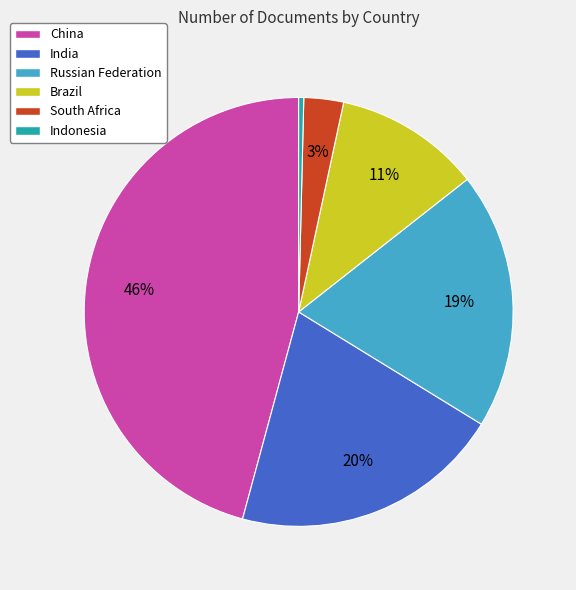

Combined, do China and Russian Federation account for over 50%?

Yes